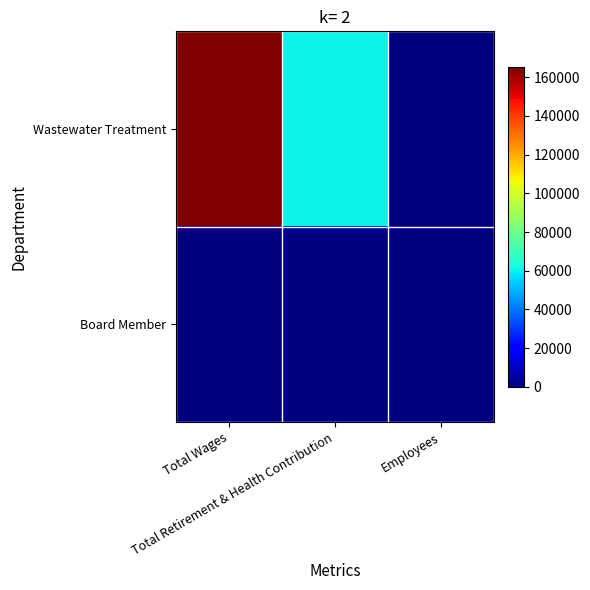

Which series has the widest spread of values?

Wastewater Treatment